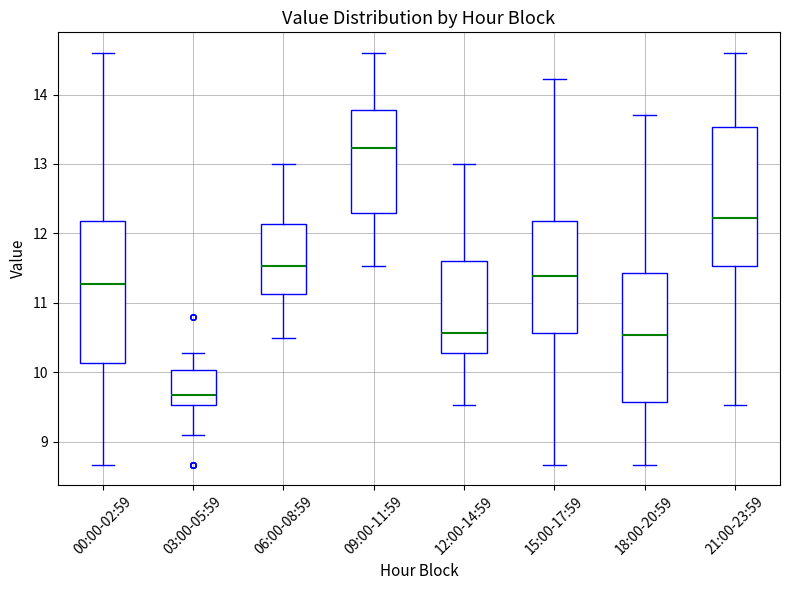

Where does the upper whisker of the box for 15:00-17:59 end on the y-axis? The values are not printed on the chart, so give them approximately, as read against the axis.

14.2